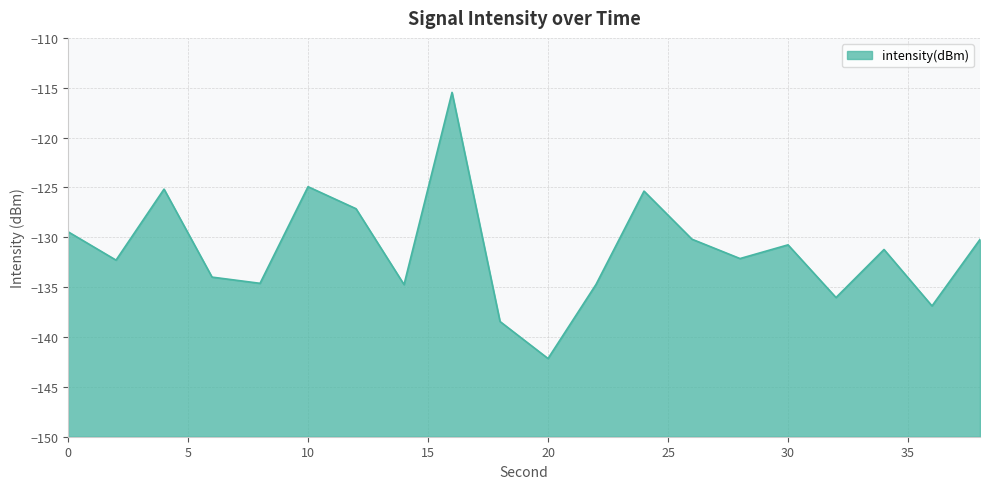

What is the sum of the values at 4 and 28?

-257.3